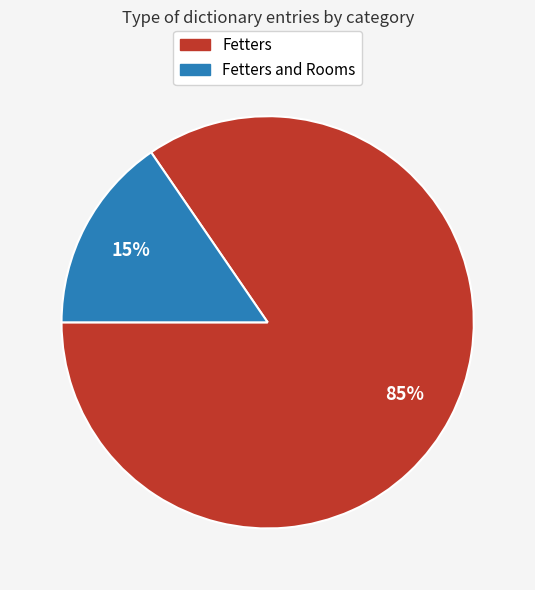

Does any single category account for the majority?

Yes